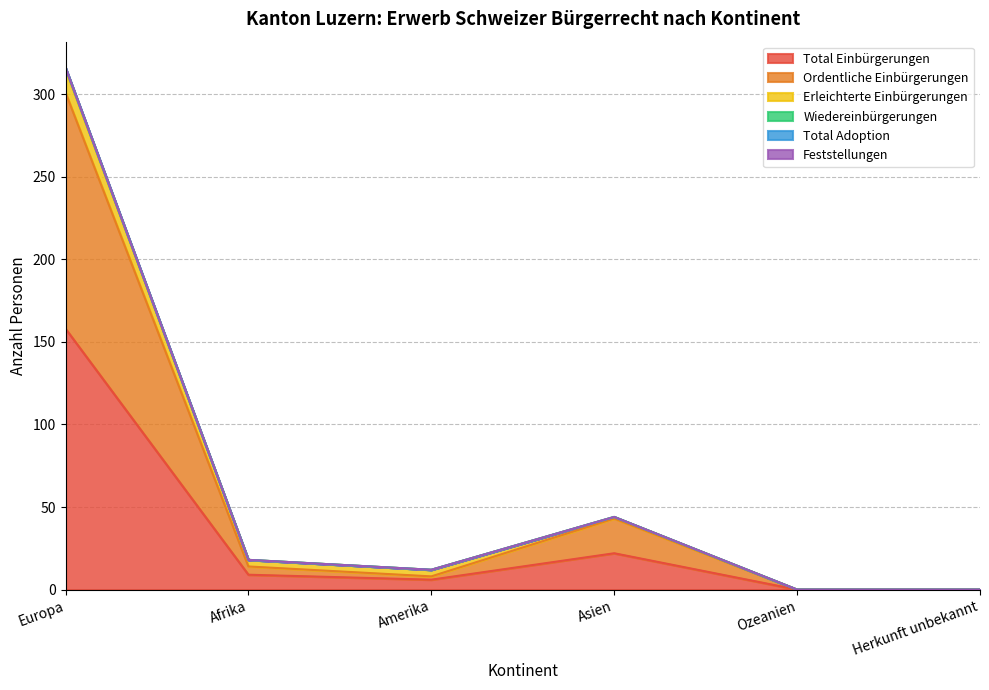

Is it true that Wiedereinbürgerungen equals 11 at Asien?

False